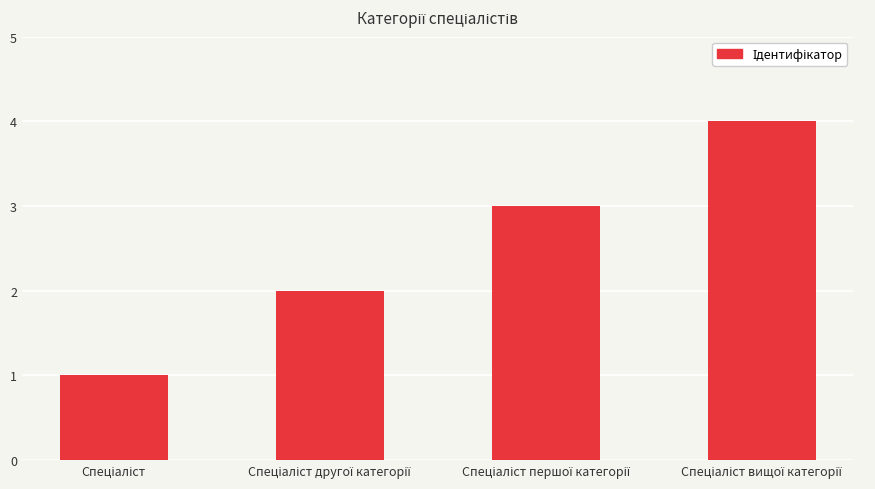

What is the difference between the maximum and minimum values?

3